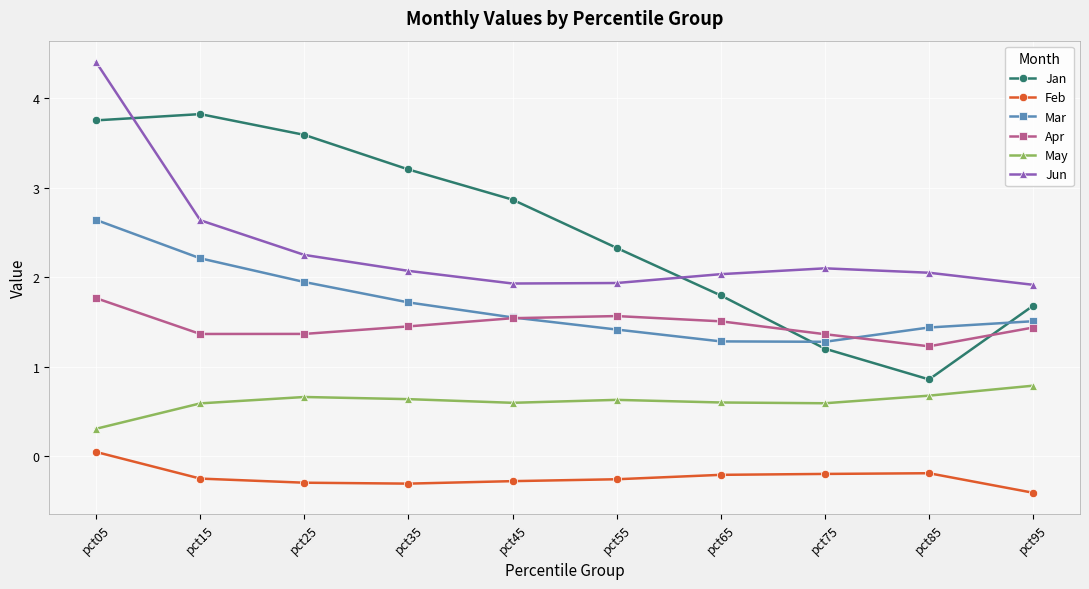

In Apr, how many points are lower than both neighbors (excluding endpoints)?

2